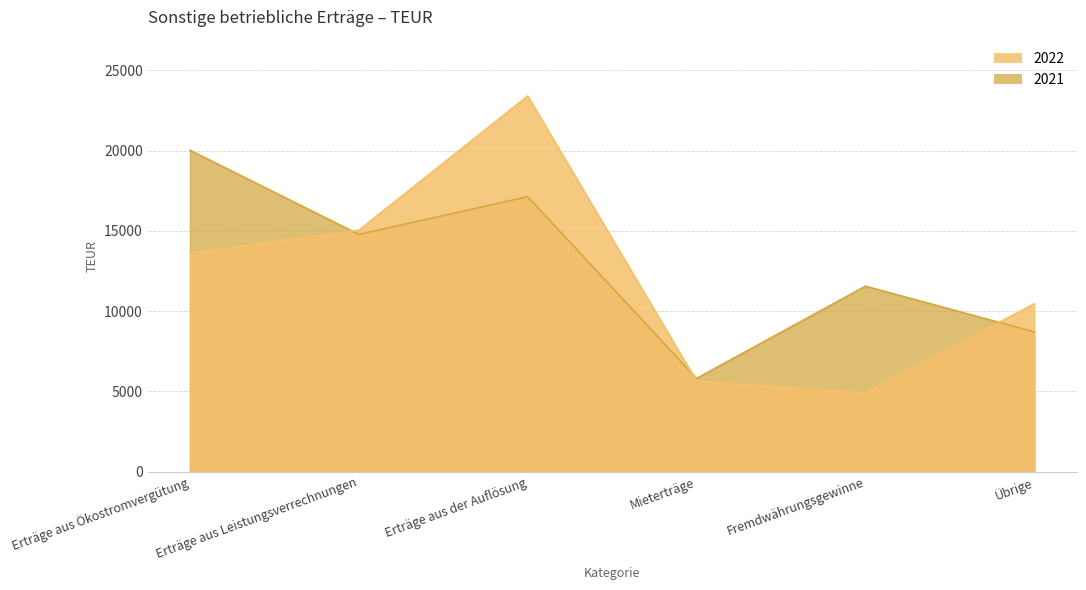

How many data points in 2021 are above 14785?

2